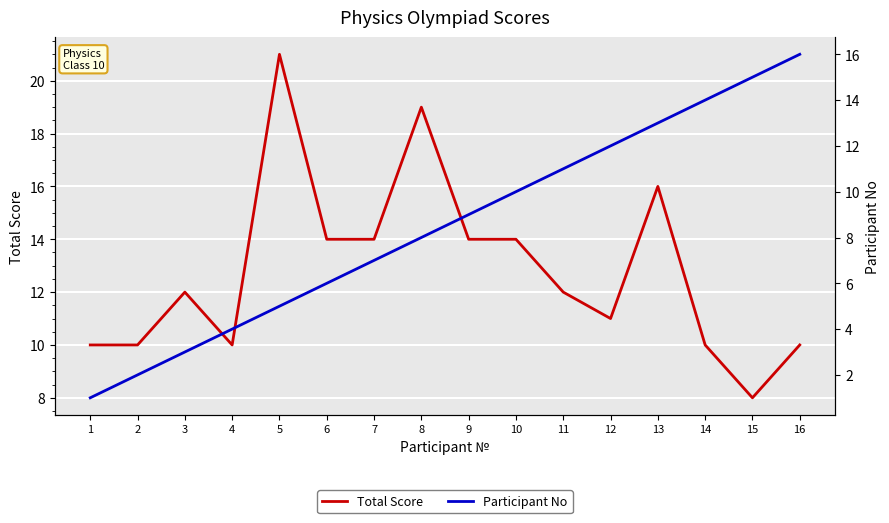

Rank the categories by Total Score value from highest to lowest.

5, 8, 13, 6, 7, 9, 10, 3, 11, 12, 1, 2, 4, 14, 16, 15